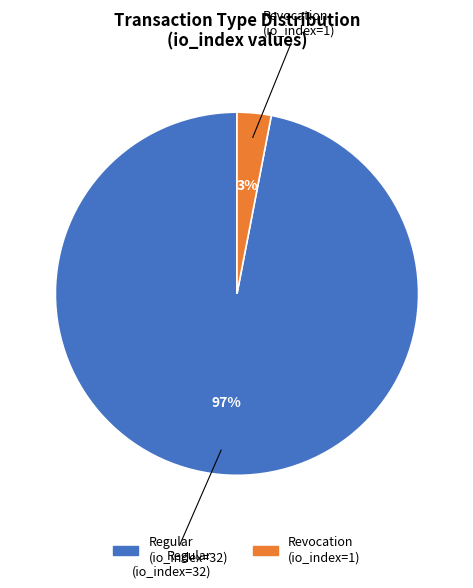

To the nearest percent, what is the average slice percentage?

50%